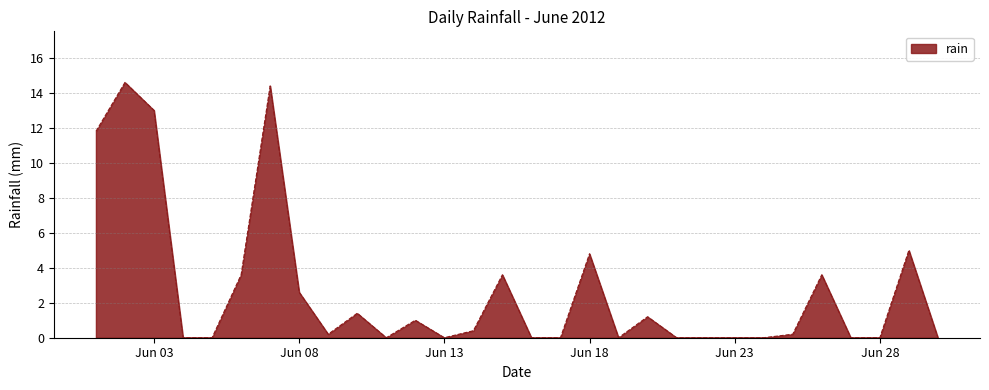

What is the sum of all values?

81.4